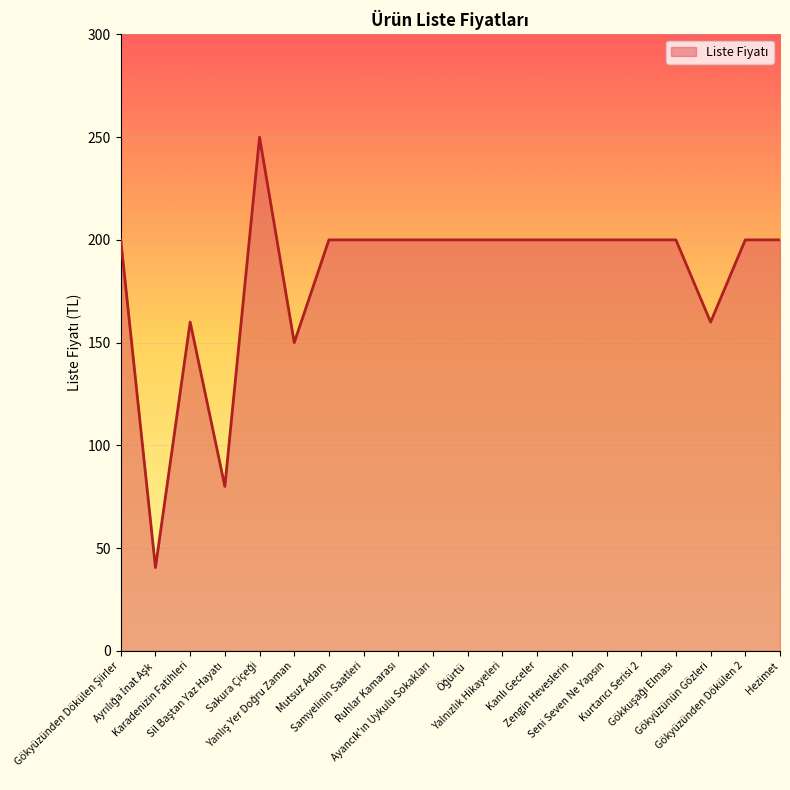

What is the greatest value displayed?

250.0